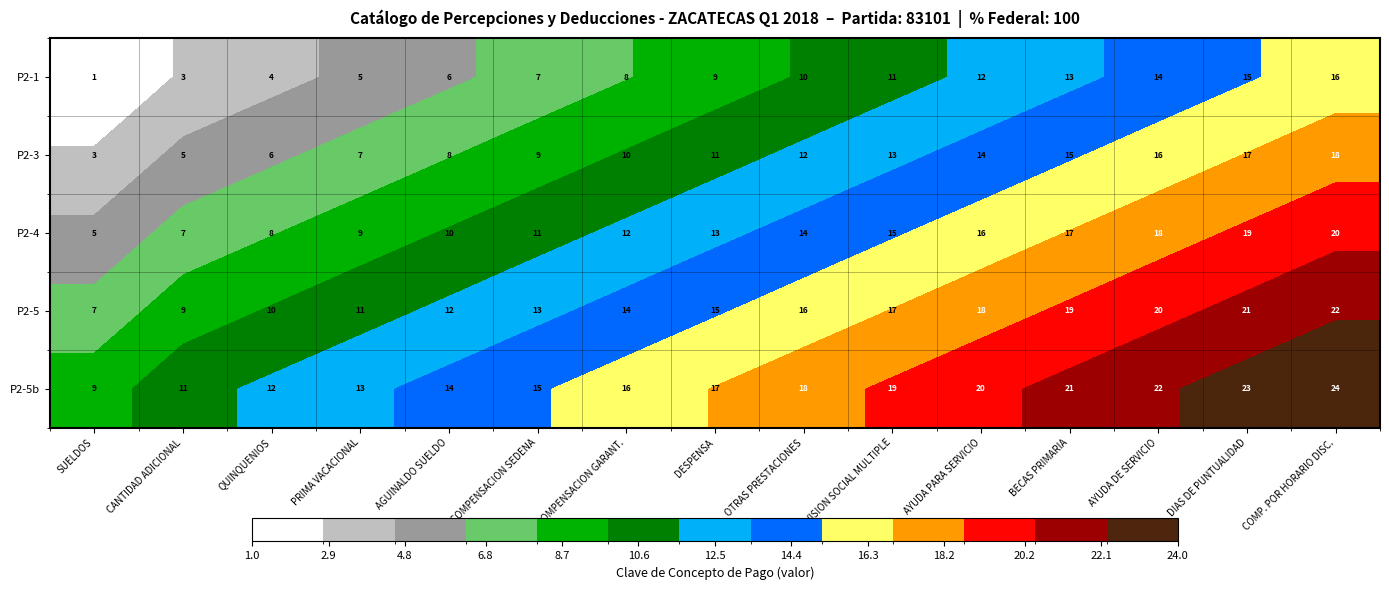

Rank the series by their average value, from lowest to highest.

P2-1, P2-3, P2-4, P2-5, P2-5b